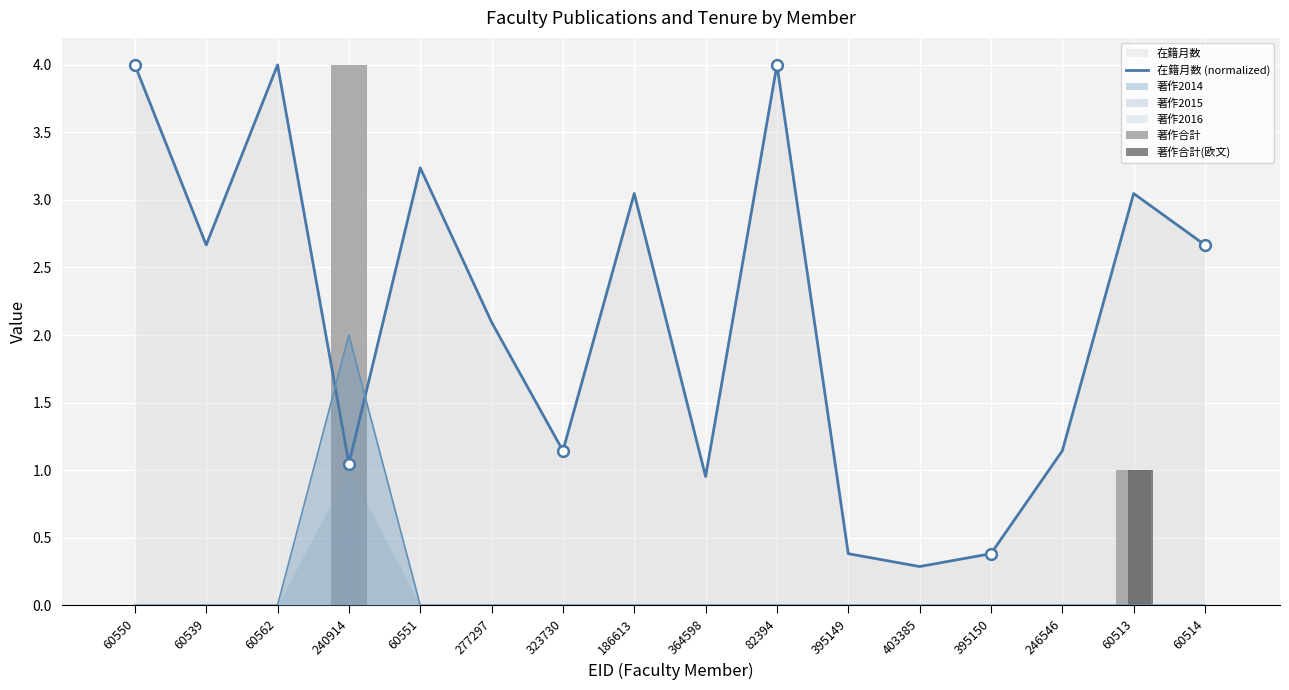

What is the total value across all series at 60539?

2.7